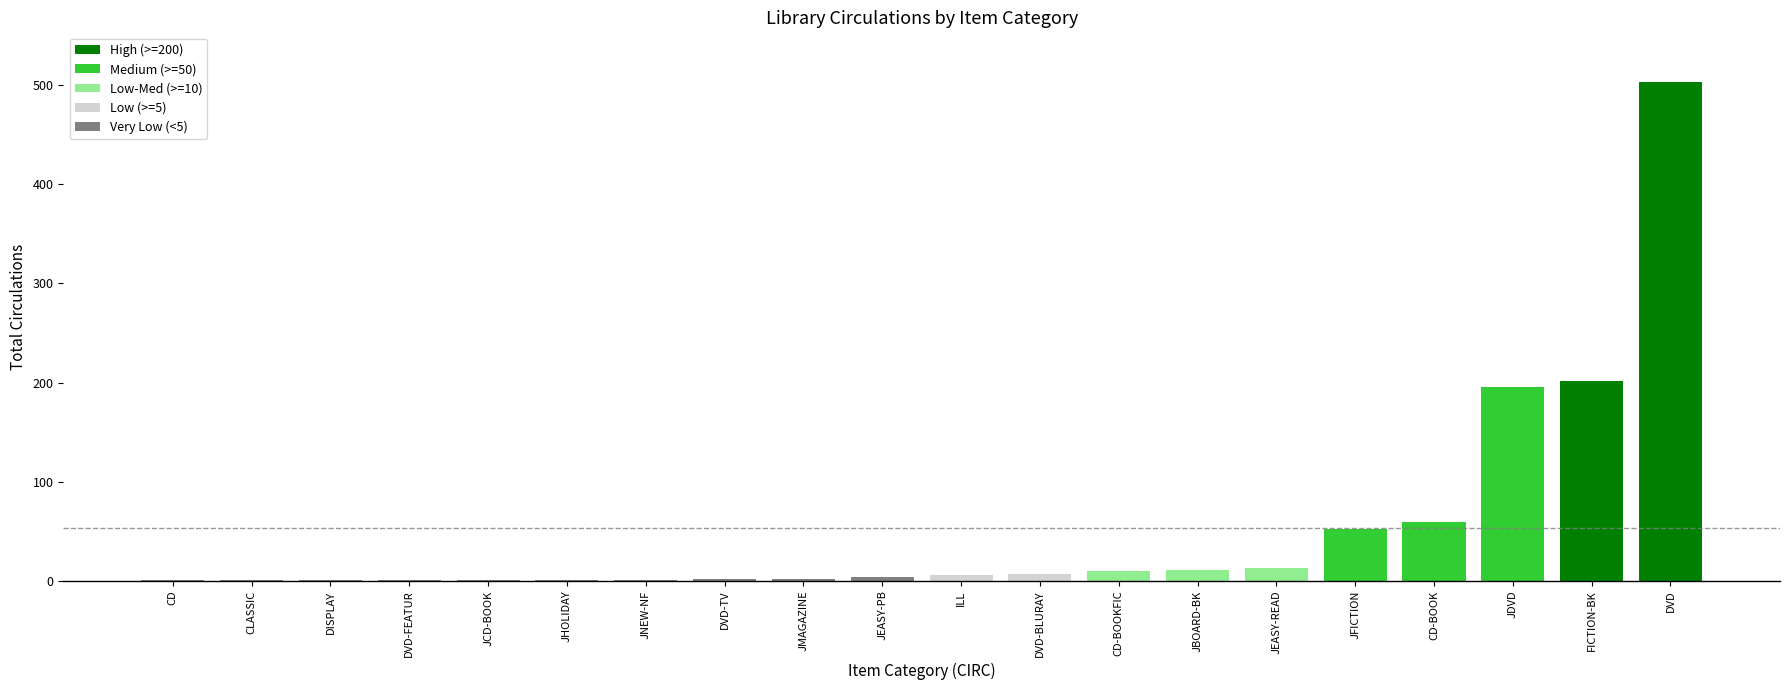

What is the greatest value displayed?

503